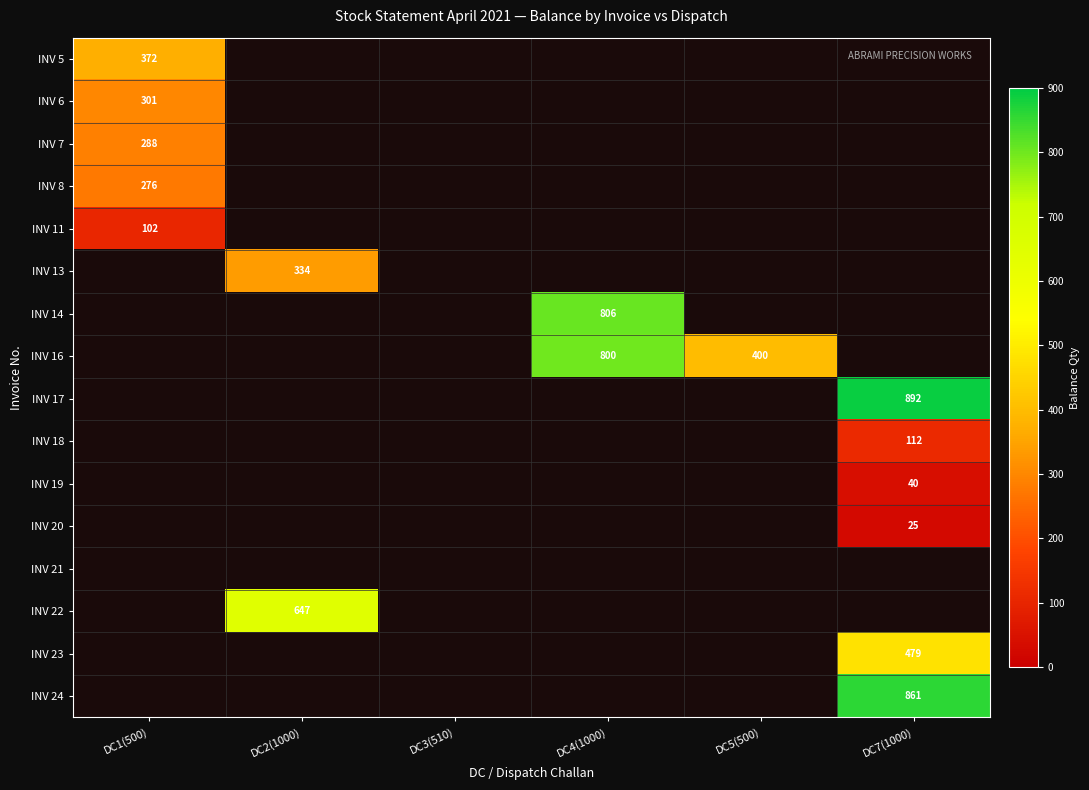

Is it true that INV 20 equals 40 at DC7(1000)?

False